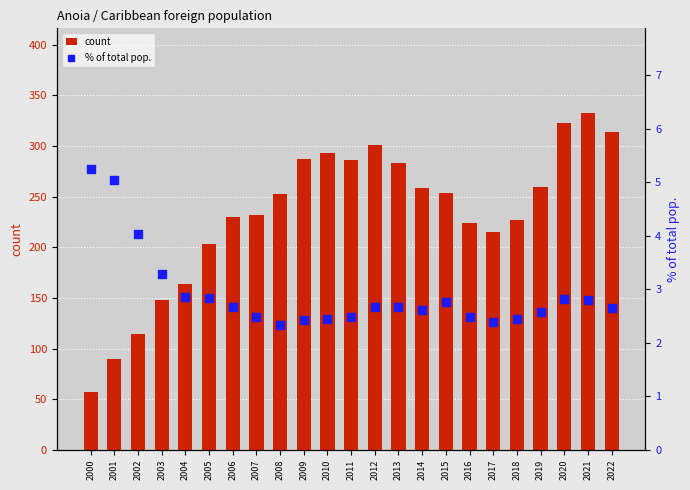

Which series contains the lowest Y value?

% of total pop.